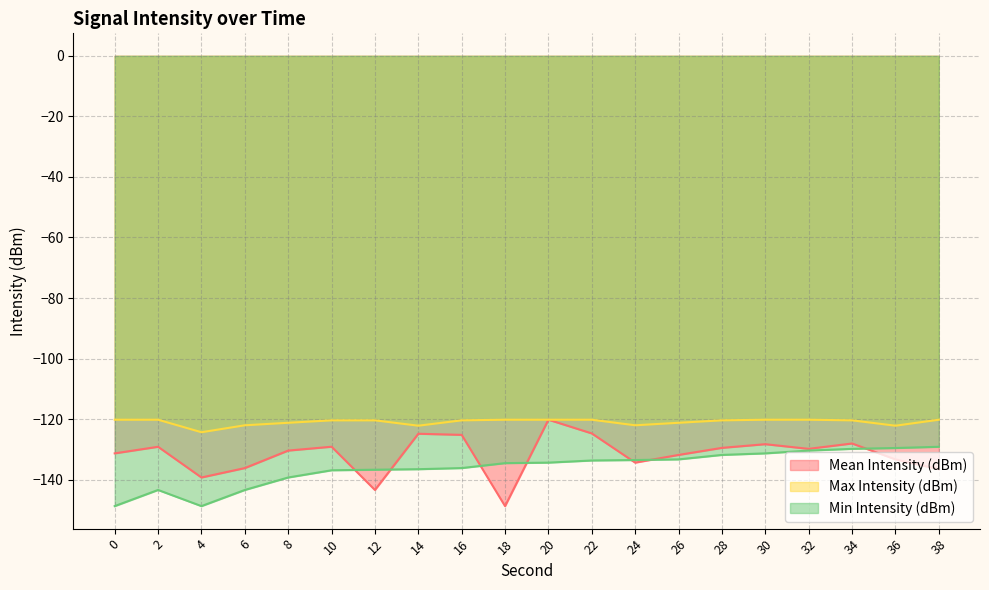

Does the chart have visible grid lines?

Yes